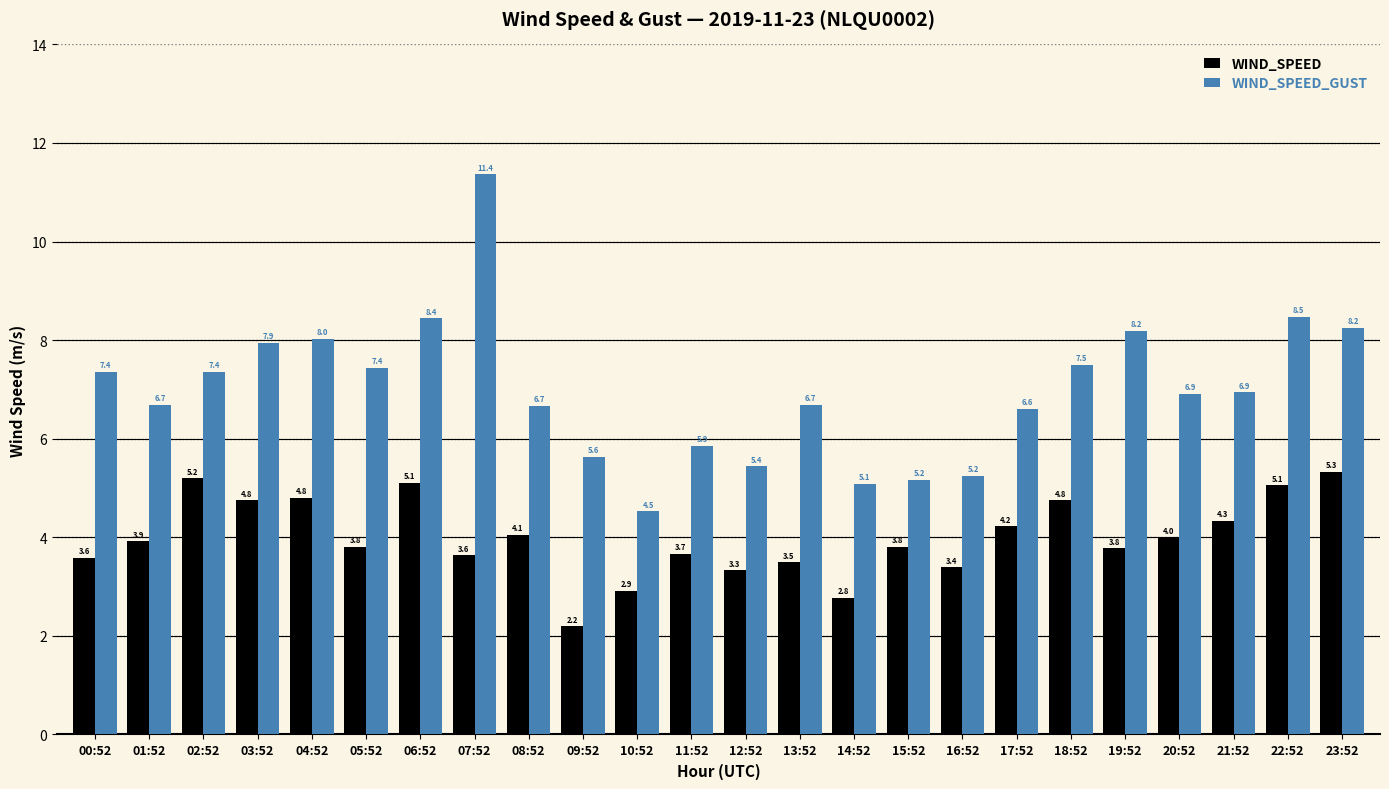

What is the label of the 21st bar from the right?

03:52